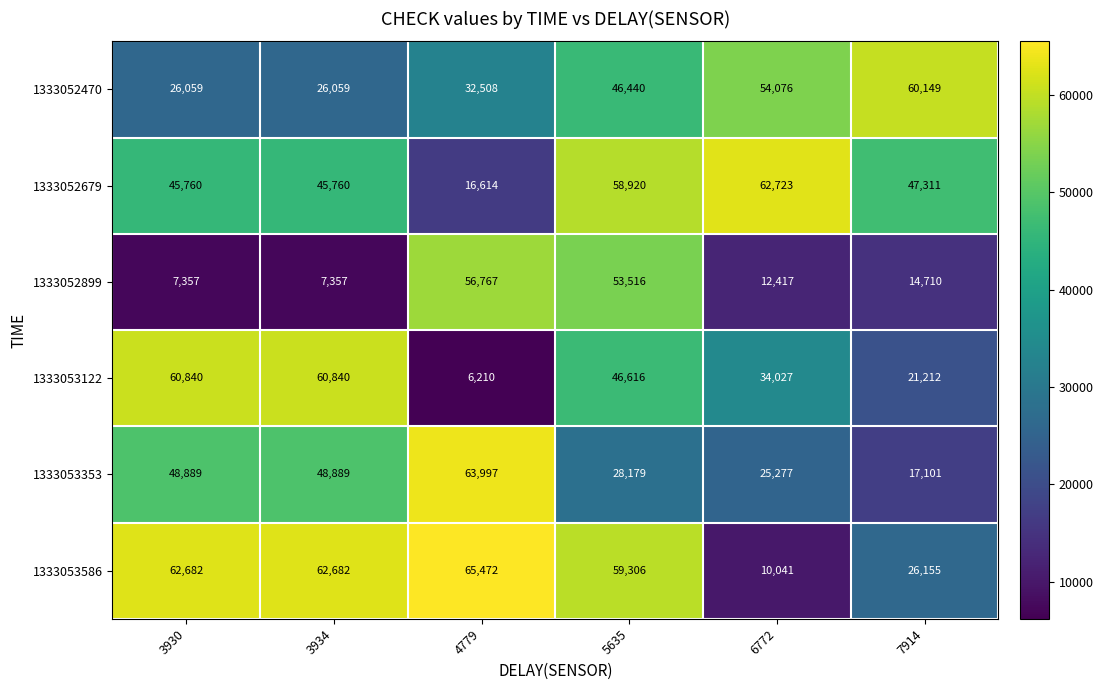

What is the lowest value of the 1333053353 series?

17101